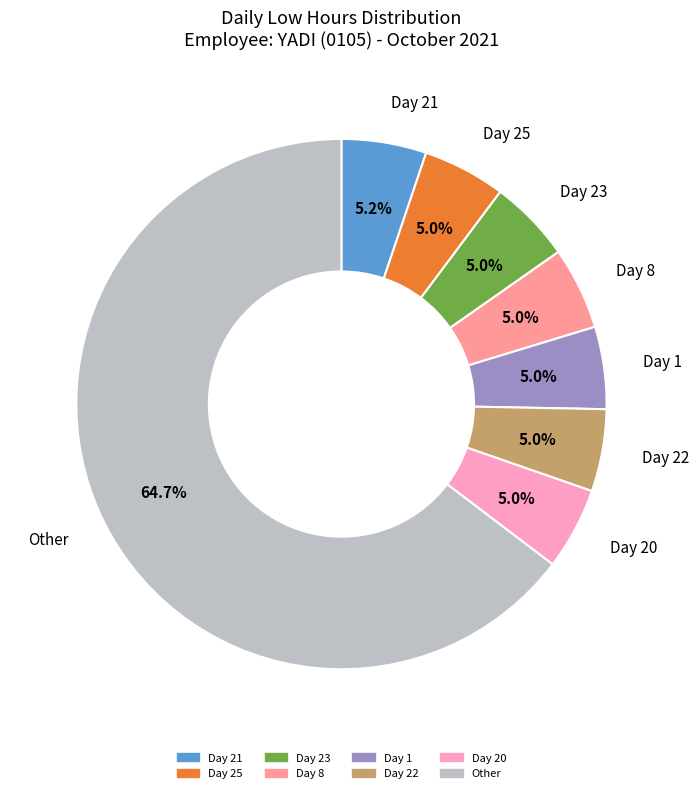

Is there a majority slice in this chart?

Yes